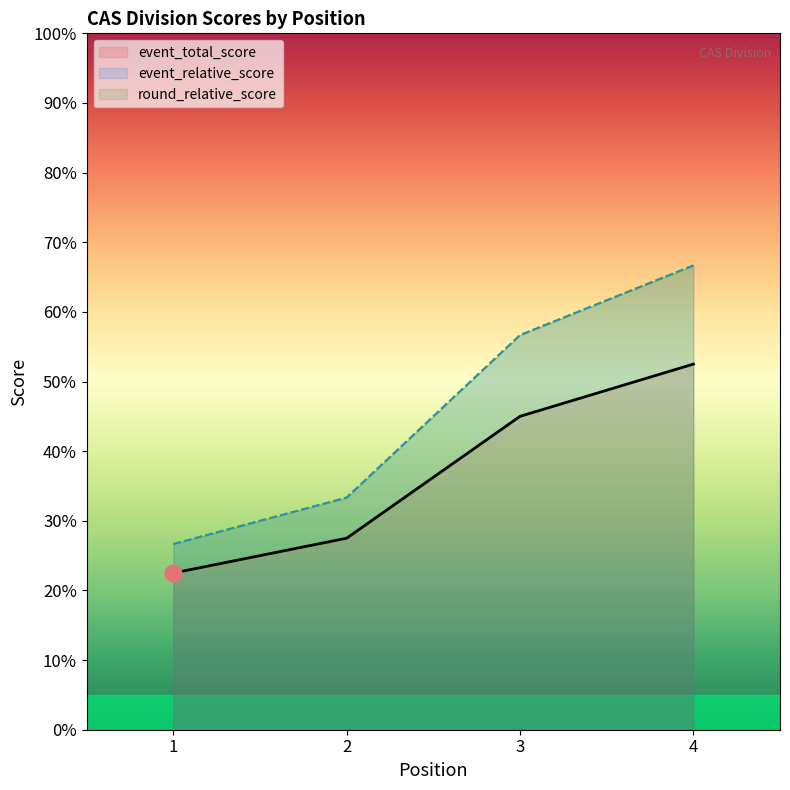

What is the difference between the maximum and minimum values in the event_relative_score series?

30.0